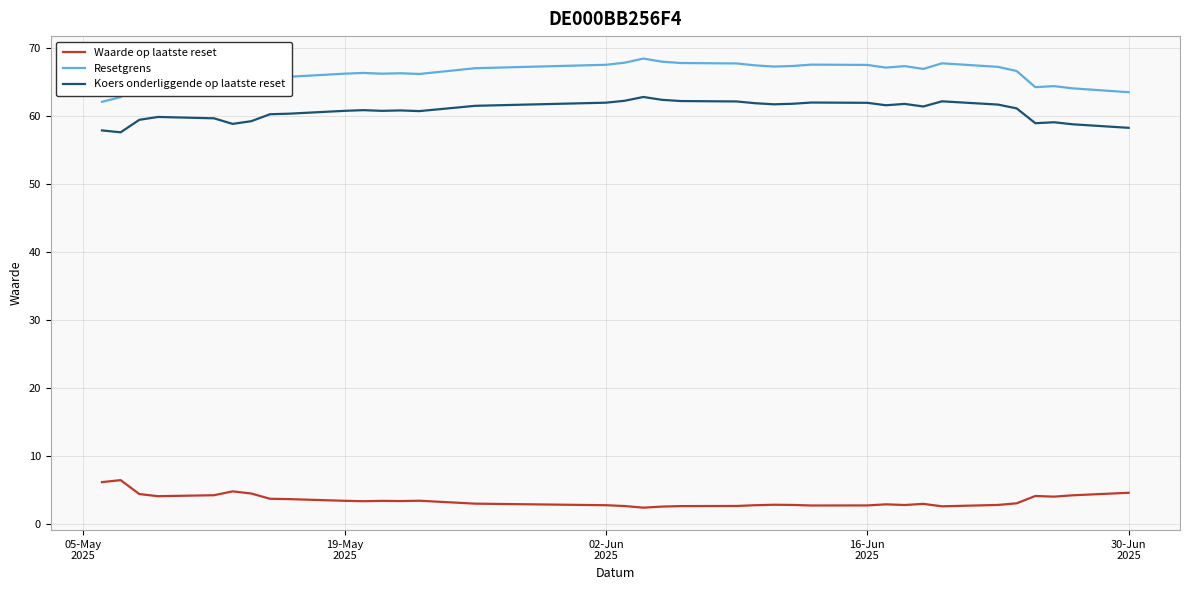

True or false: Resetgrens and Waarde op laatste reset cross at least once.

False